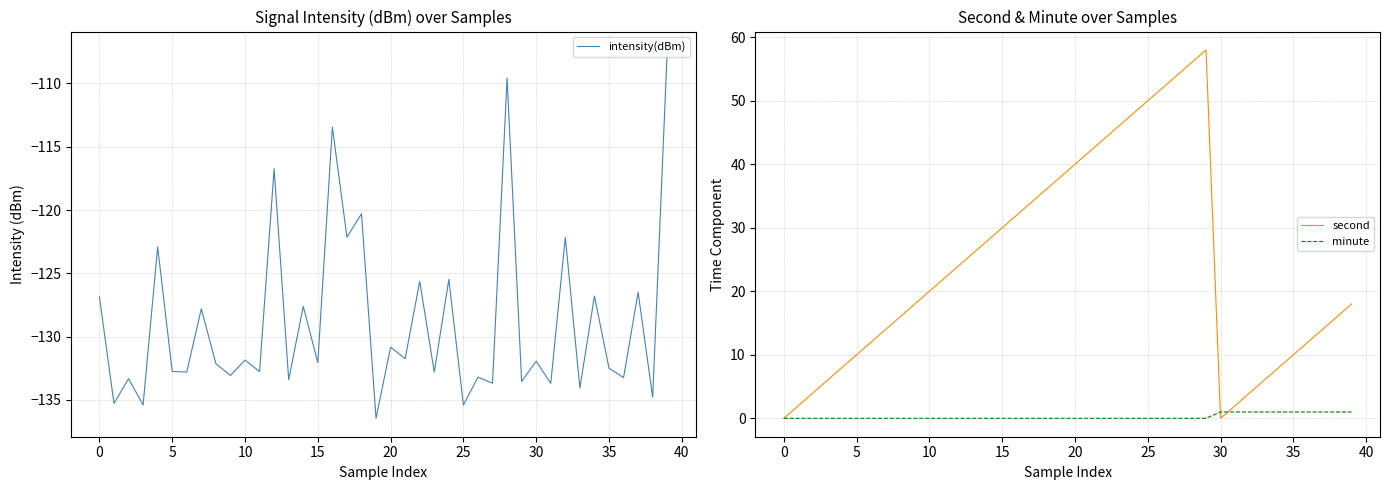

Rank the series at 26 from lowest to highest value.

intensity(dBm), minute, second